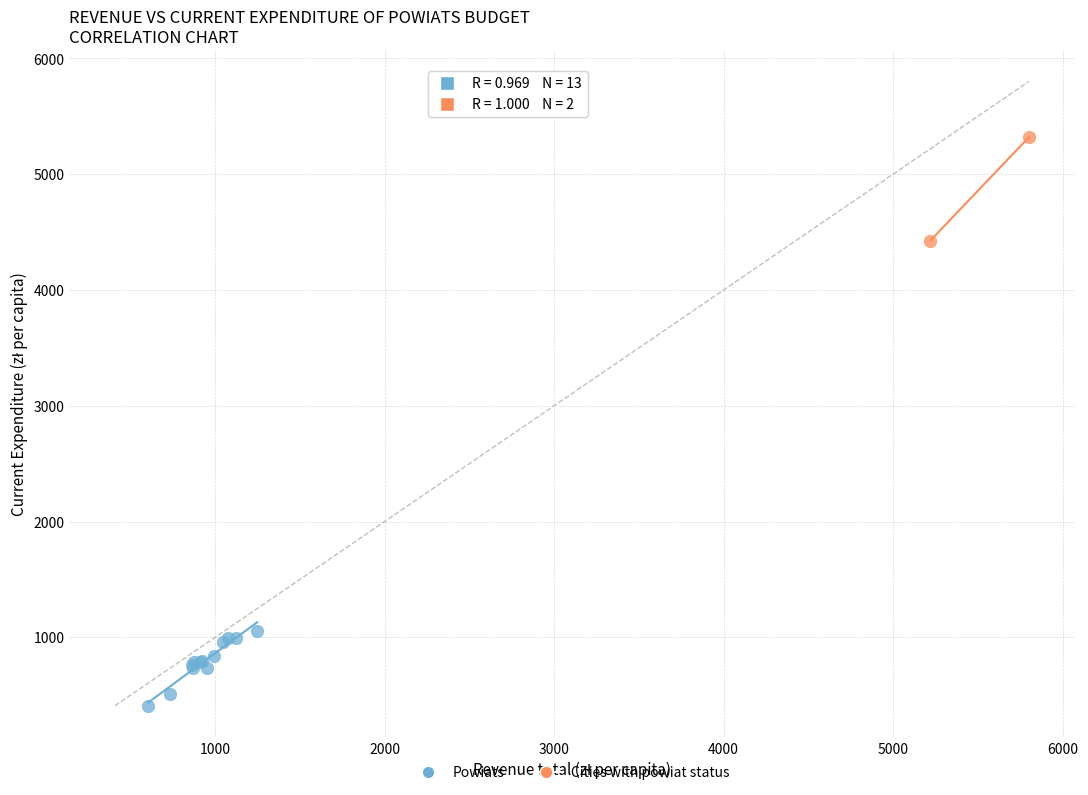

Which series reaches the maximum Y coordinate?

Cities with powiat status